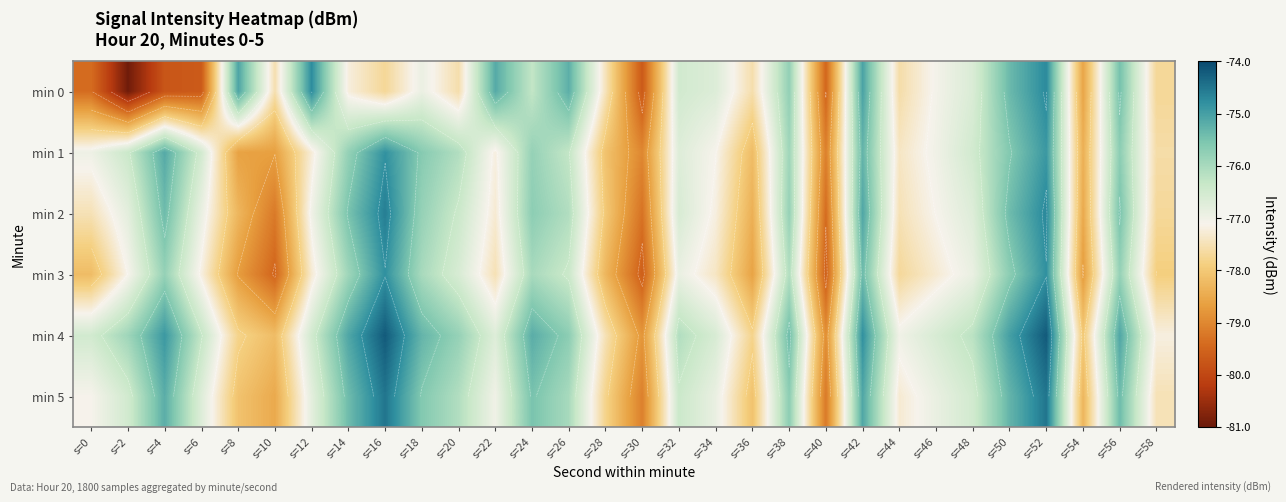

What is the difference between the maximum and minimum values in the min 2 series?

4.8